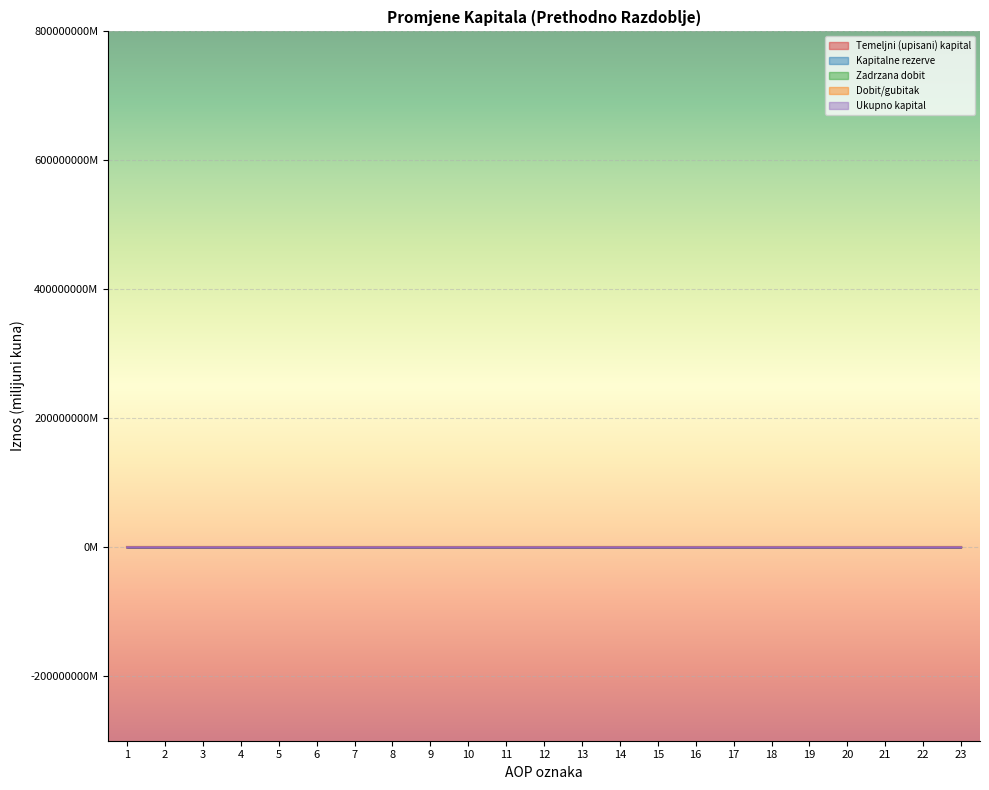

After their last crossing, which series has the higher values: Zadrzana dobit or Ukupno kapital?

Zadrzana dobit